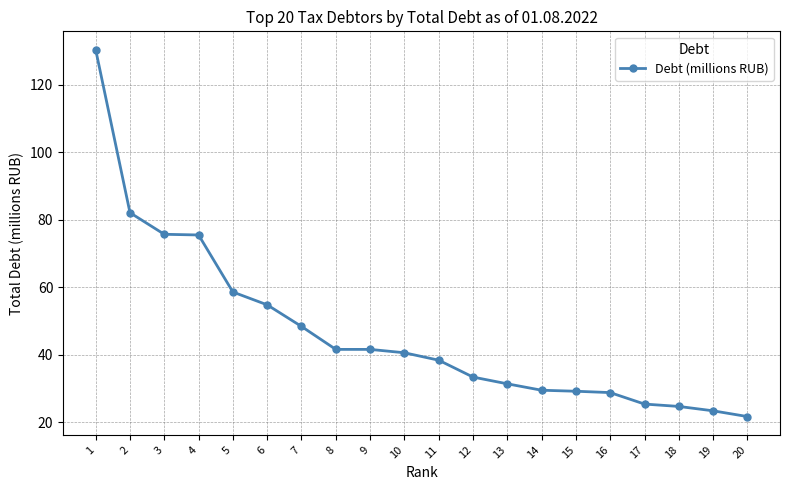

How many data points does each series have?

20